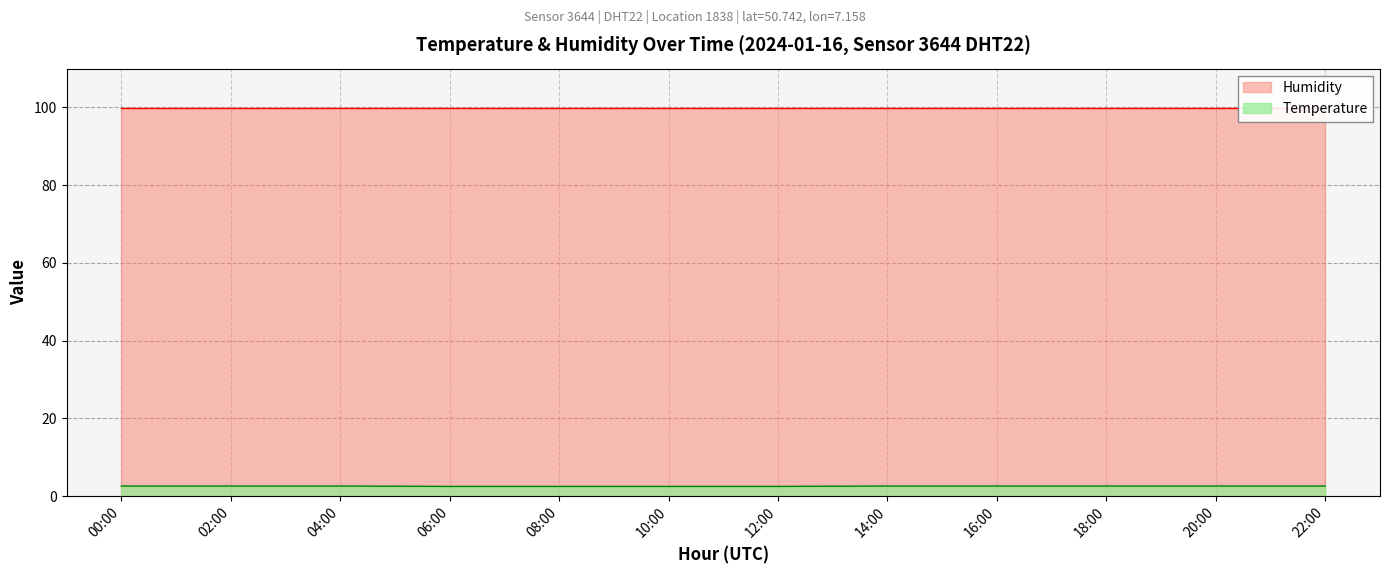

The Humidity series shows 99.9 at 08:00. True or false?

True